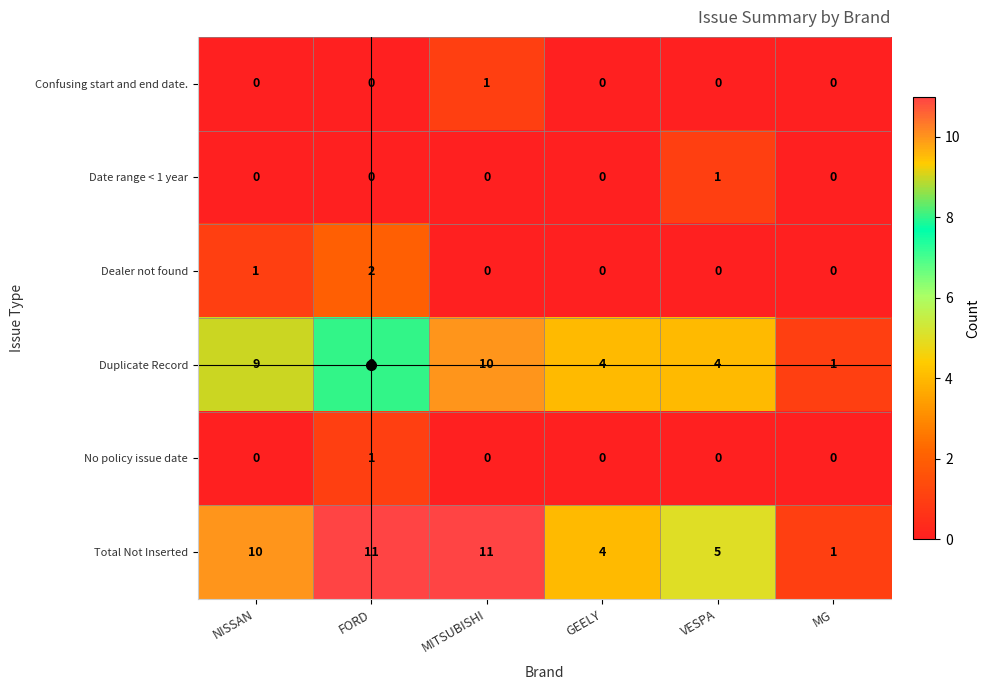

What is the spread (max minus min) of values at NISSAN?

10